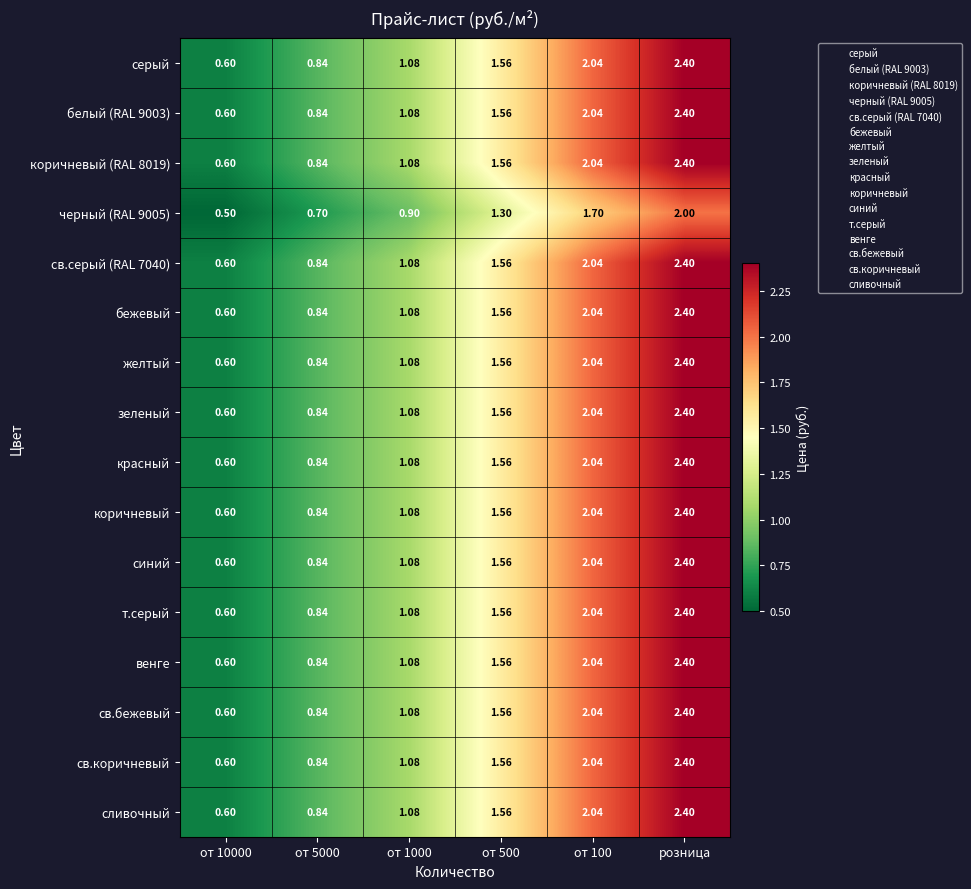

At which category does the chart reach its peak across all series?

розница